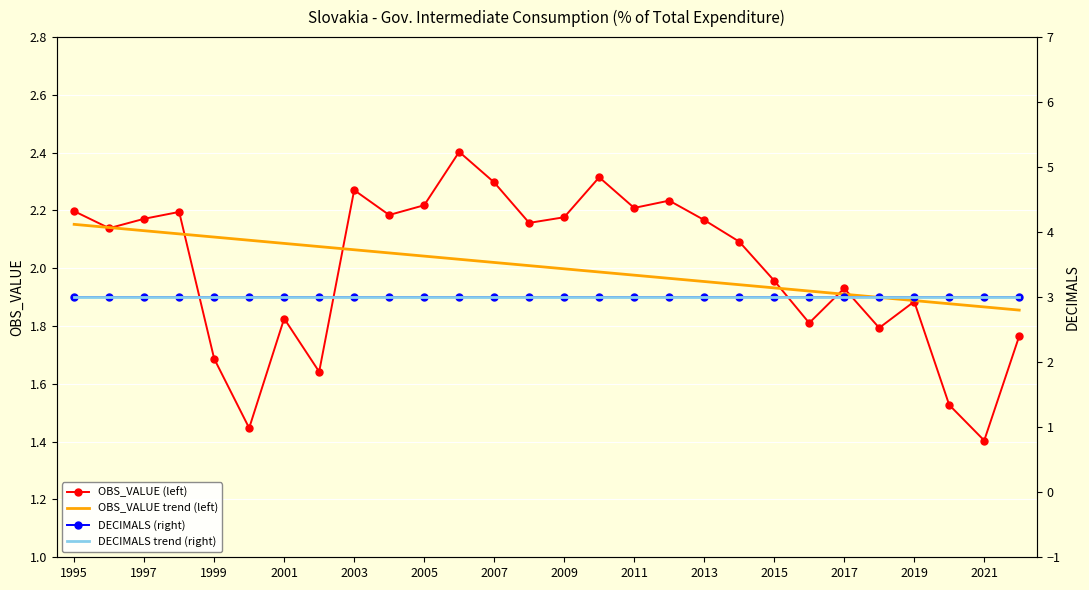

True or false: OBS_VALUE (left) has a value of 2.2 at 2011.

True